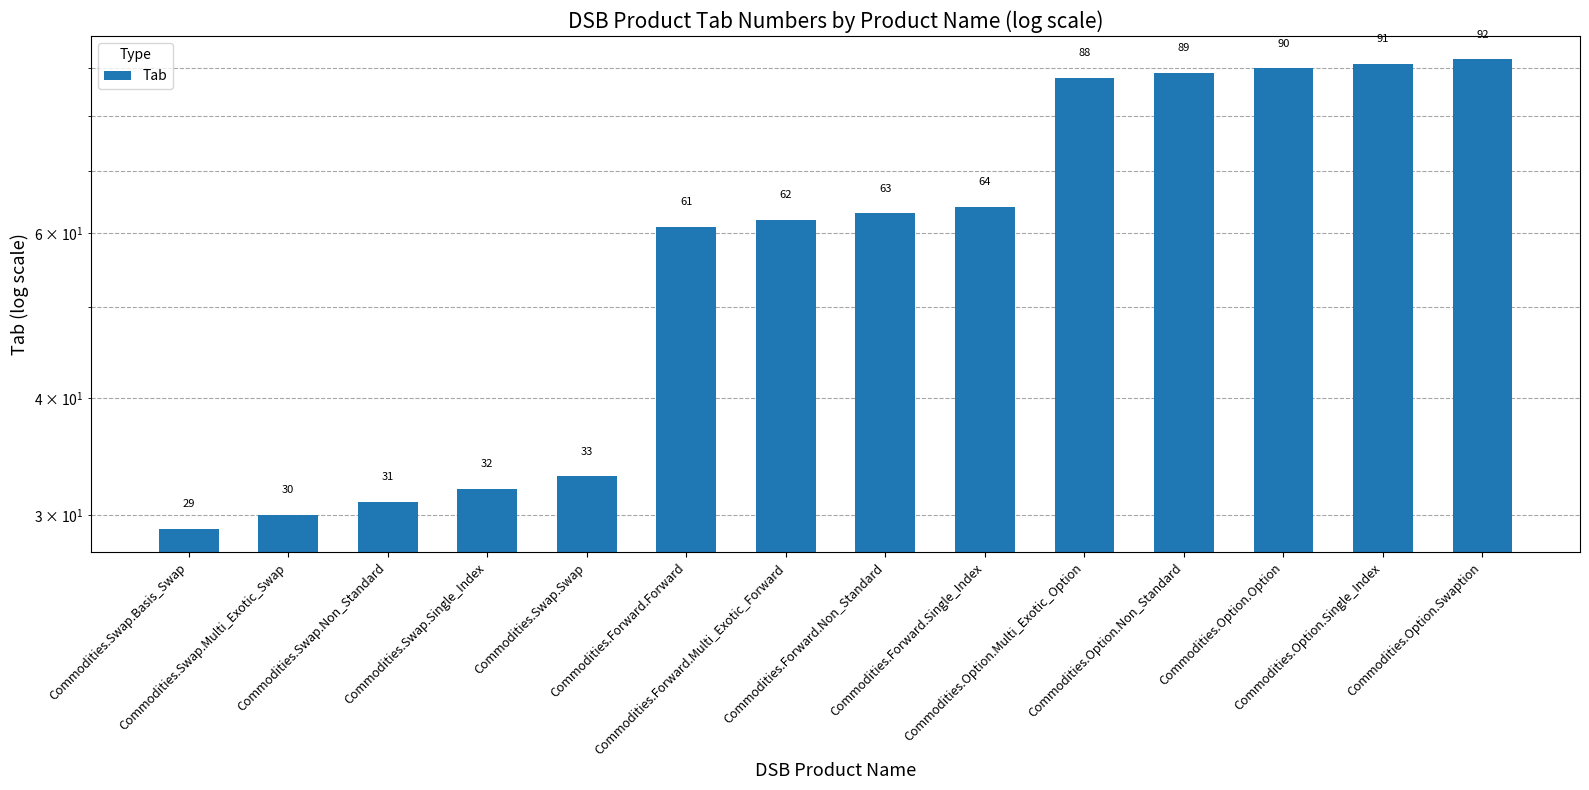

What is the value of the 4th bar from the left?

32